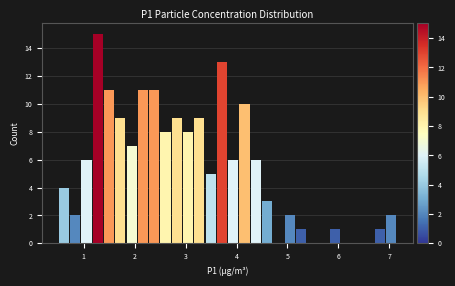

Read against the x-axis, roughly where is the centre of the tallest bar?

1.3